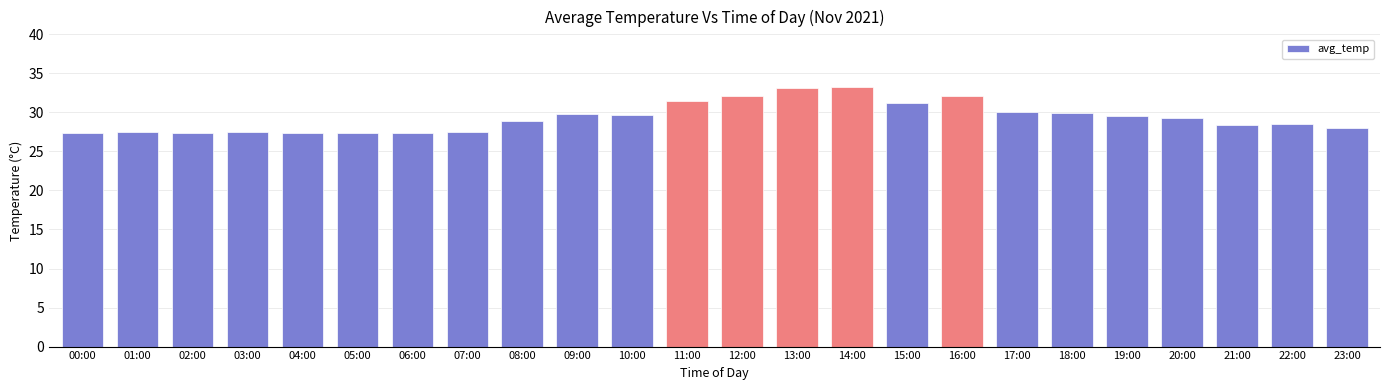

How many categories are shown in the chart?

24